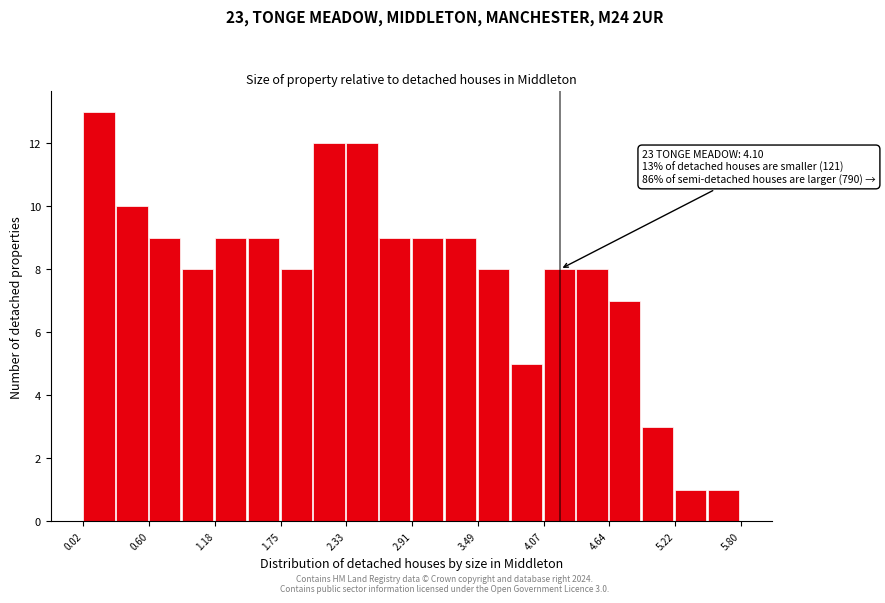

Around what value on the x-axis is the tallest bar? Give the approximate position of its centre, as read against the axis.

0.2